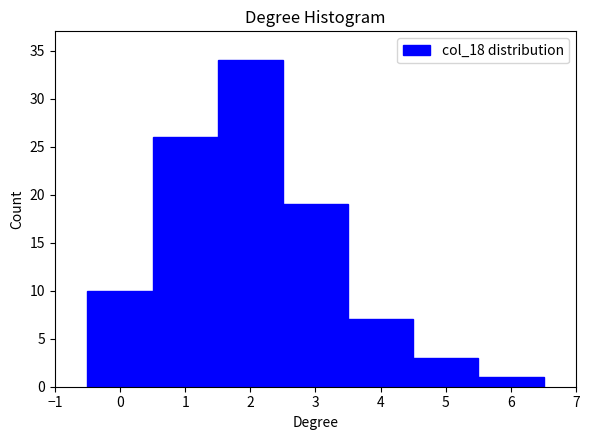

Over which range of the x-axis is the bar tallest?

1.5 to 2.5